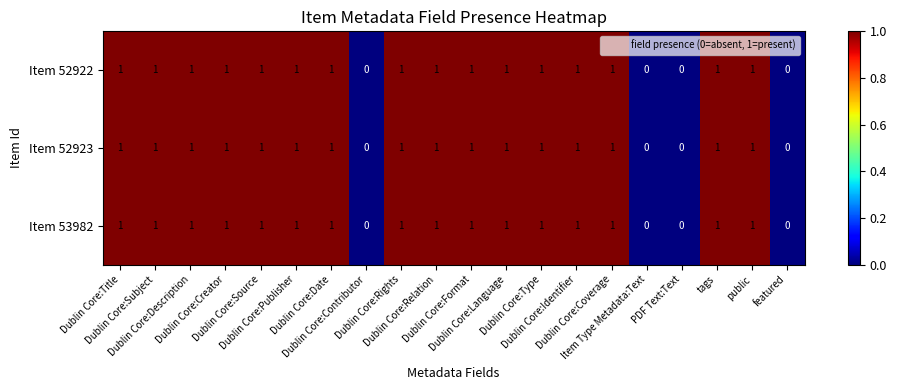

Count the number of categories in the chart.

20